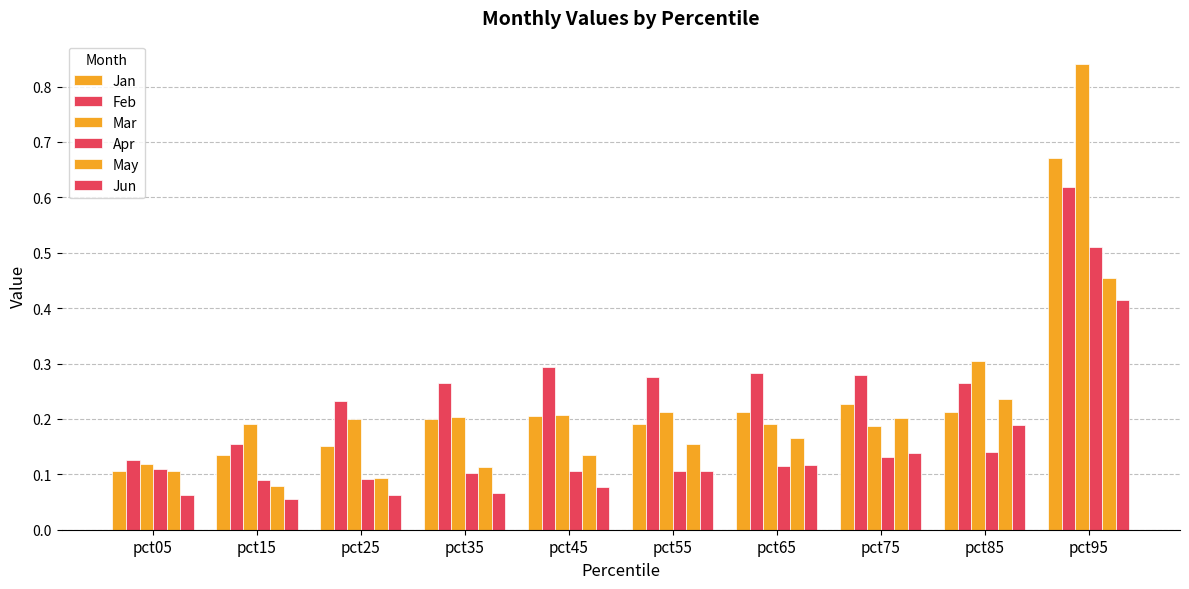

What is the total value across all series at pct15?

0.7